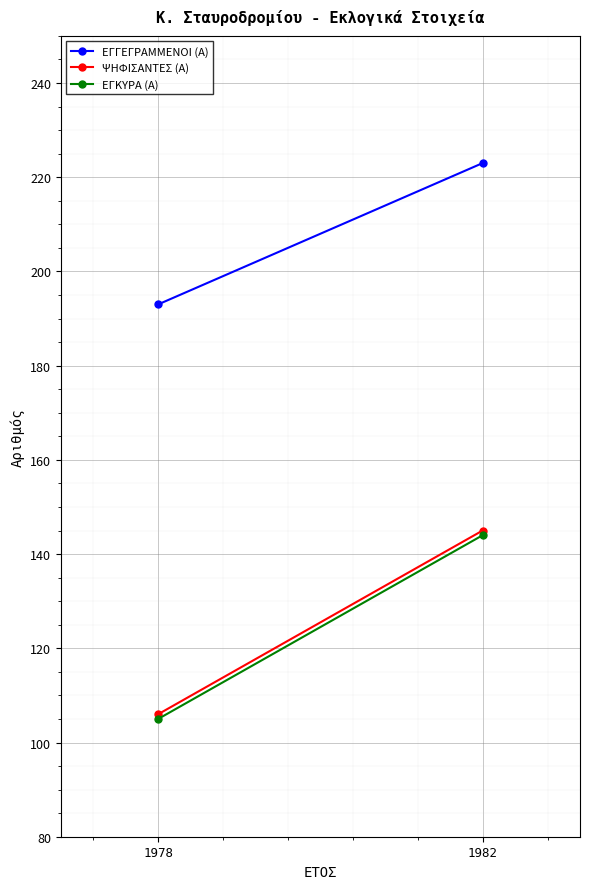

What is the difference between the ΕΓΓΕΓΡΑΜΜΕΝΟΙ (Α) values at 1982 and 1978?

30